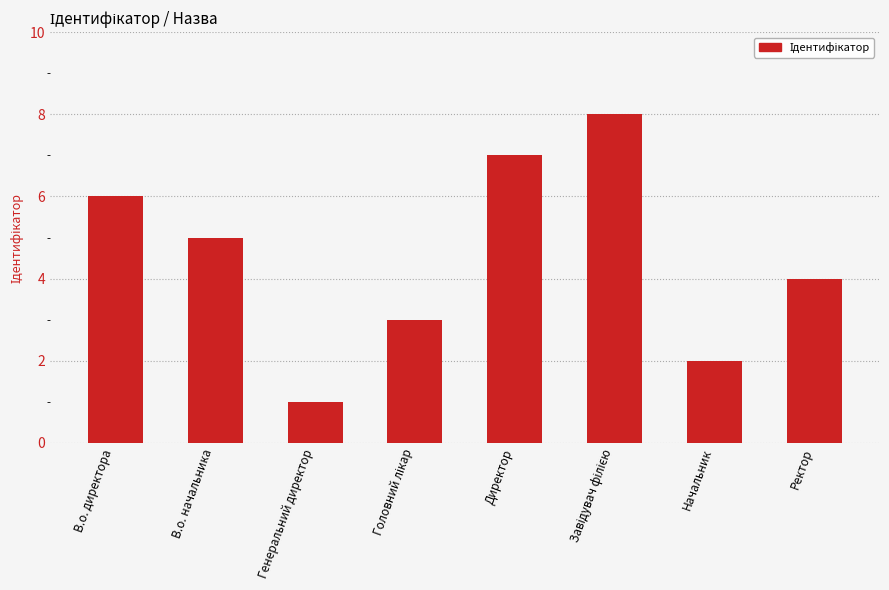

Between В.о. начальника and Директор, which is larger?

Директор